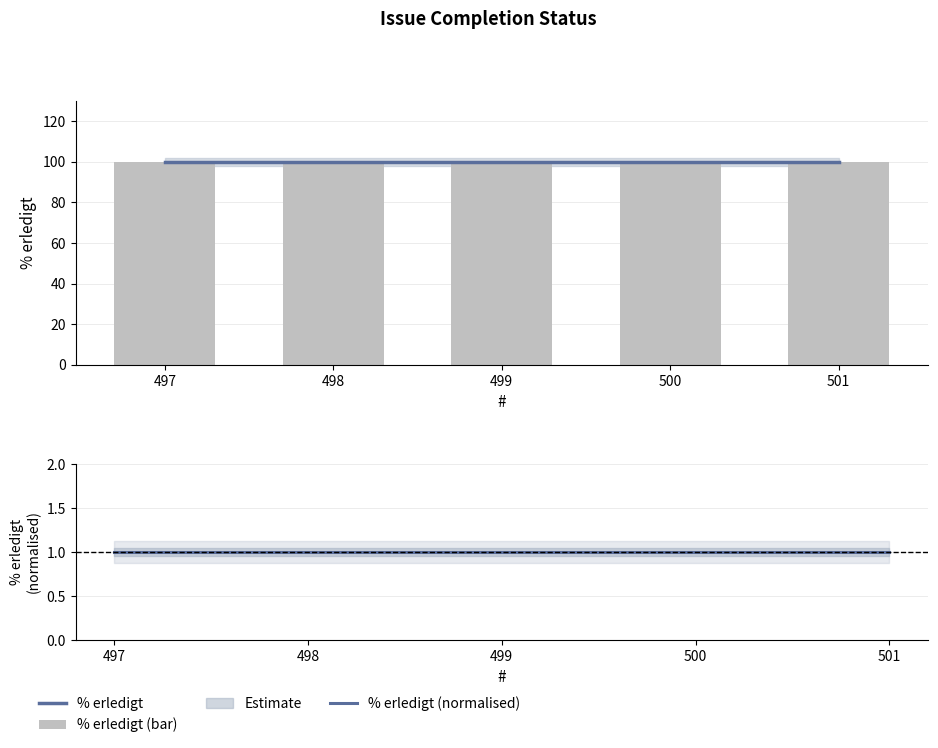

What is the average value of the % erledigt series?

100